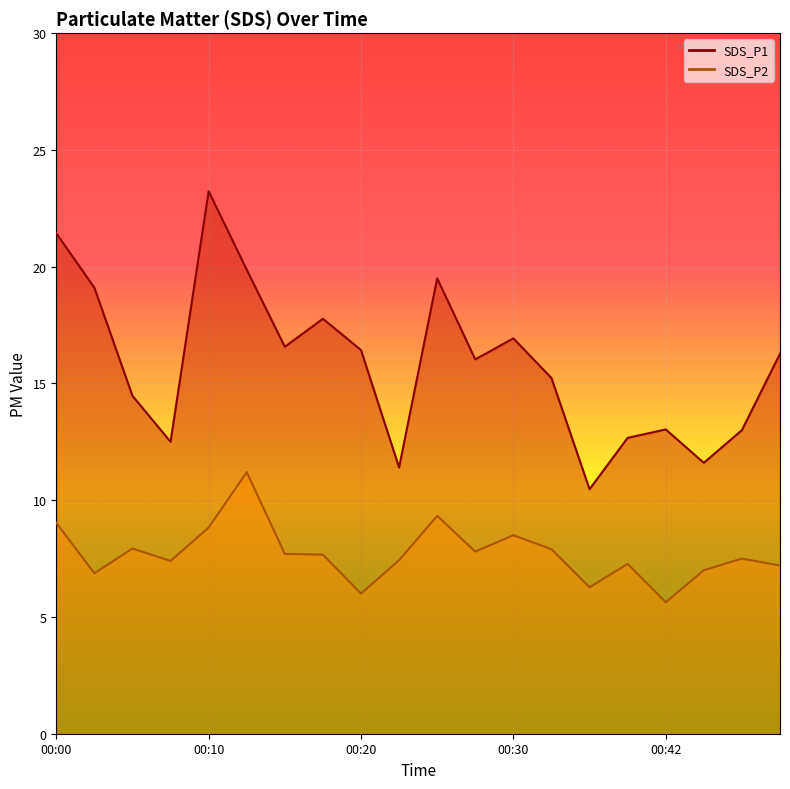

True or false: SDS_P2 and SDS_P1 cross at least once.

False